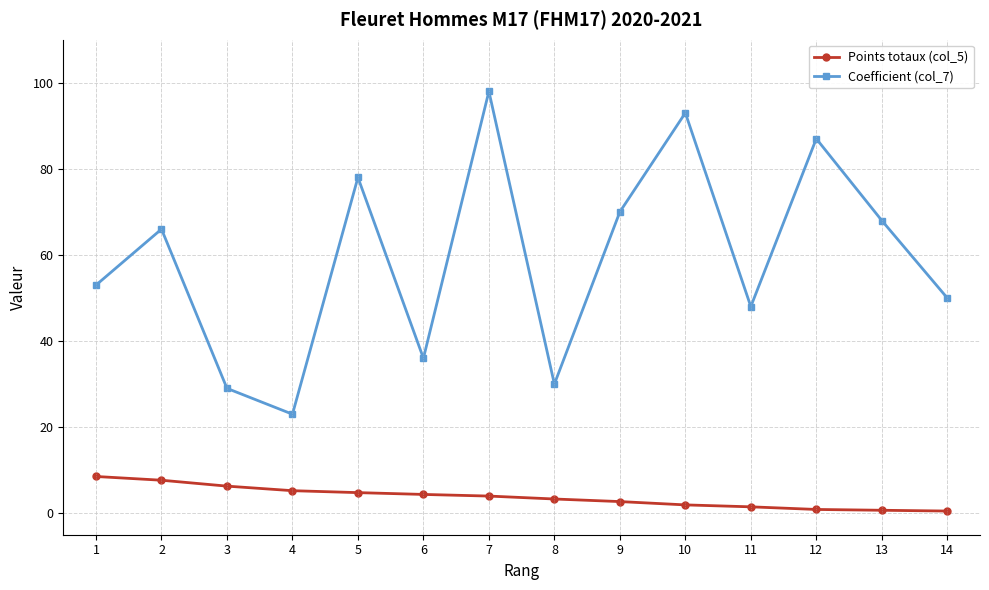

What are all the series names shown in the legend?

Points totaux (col_5), Coefficient (col_7)